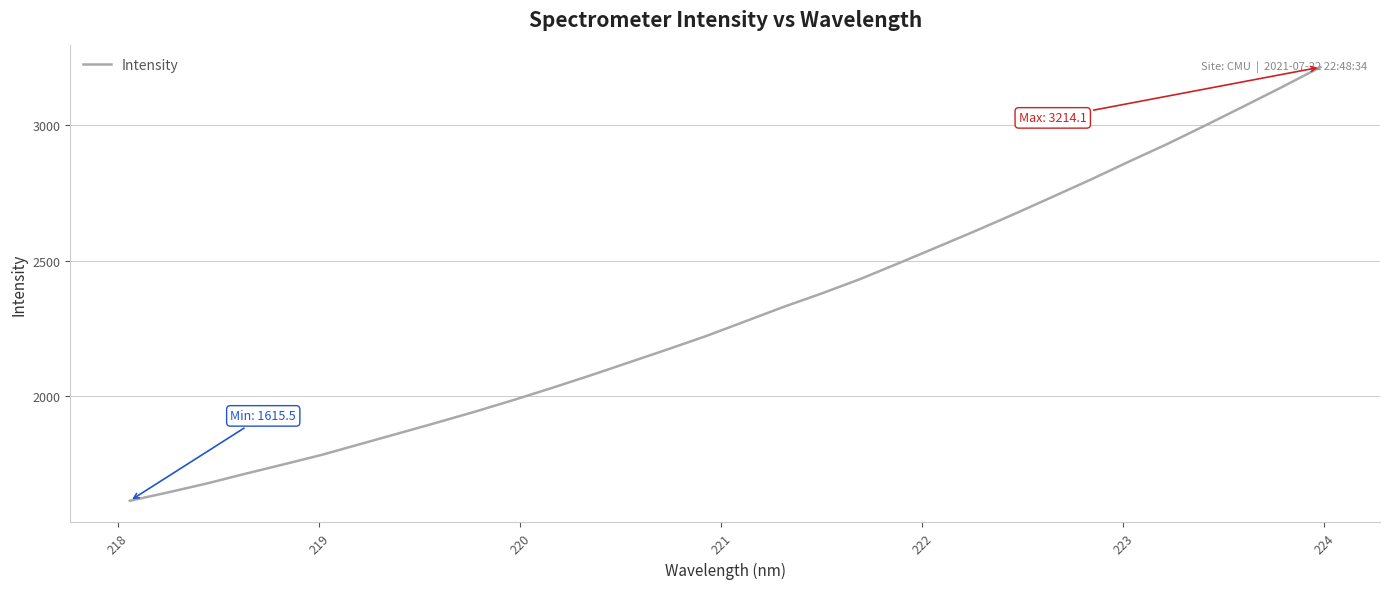

What is the greatest value displayed?

3214.1